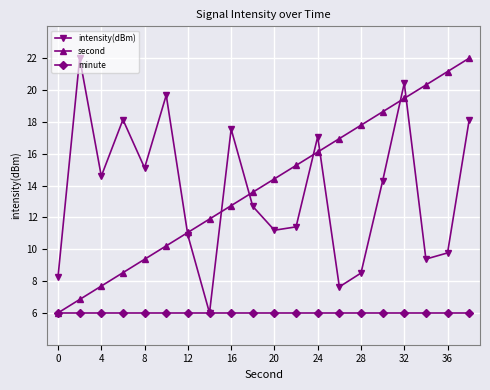

What is the difference between the maximum and minimum values in the second series?

16.0